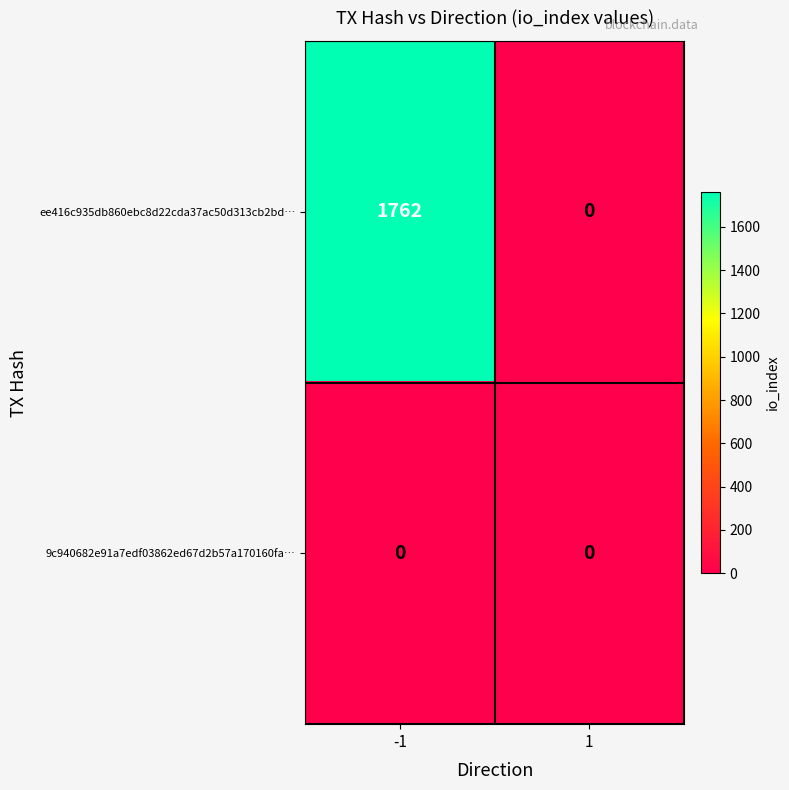

Reading left to right, what are all the values shown in this chart?

ee416c935db860ebc8d22cda37ac50d313cb2bd…: 1762	0
9c940682e91a7edf03862ed67d2b57a170160fa…: 0	0